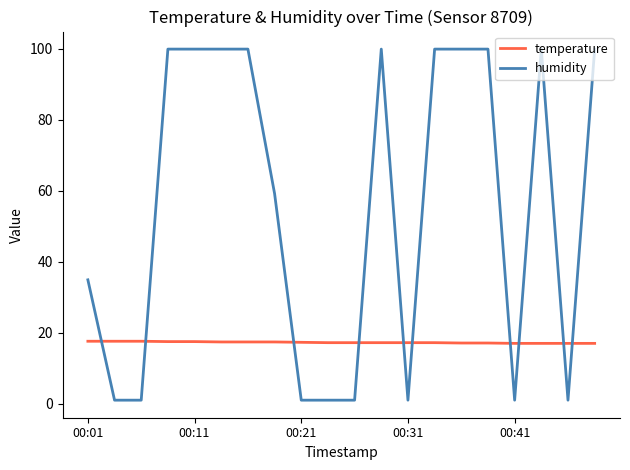

Which series has the largest total across all categories?

humidity